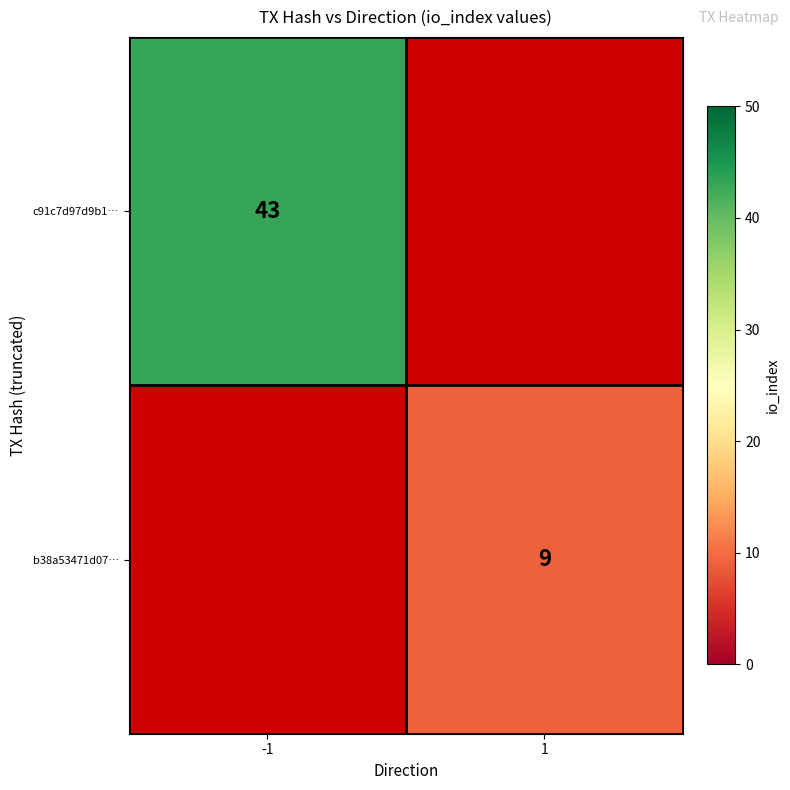

The b38a53471d07… series shows 2 at 1. True or false?

False